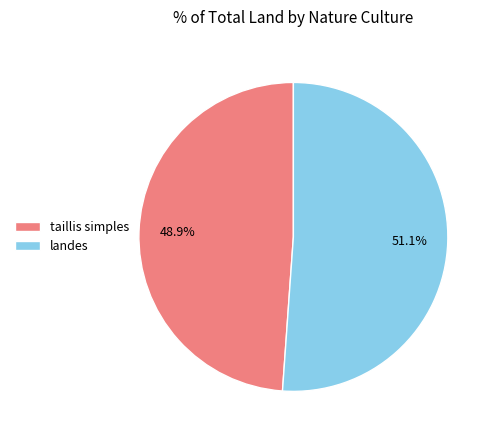

Is it true that landes is 45% of the pie?

False